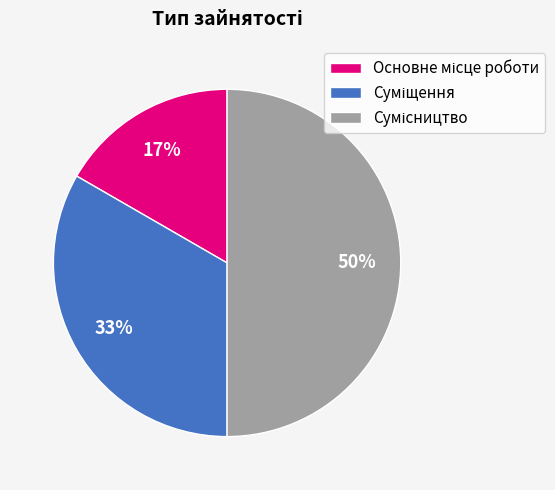

To the nearest percent, what is the average slice percentage?

33%